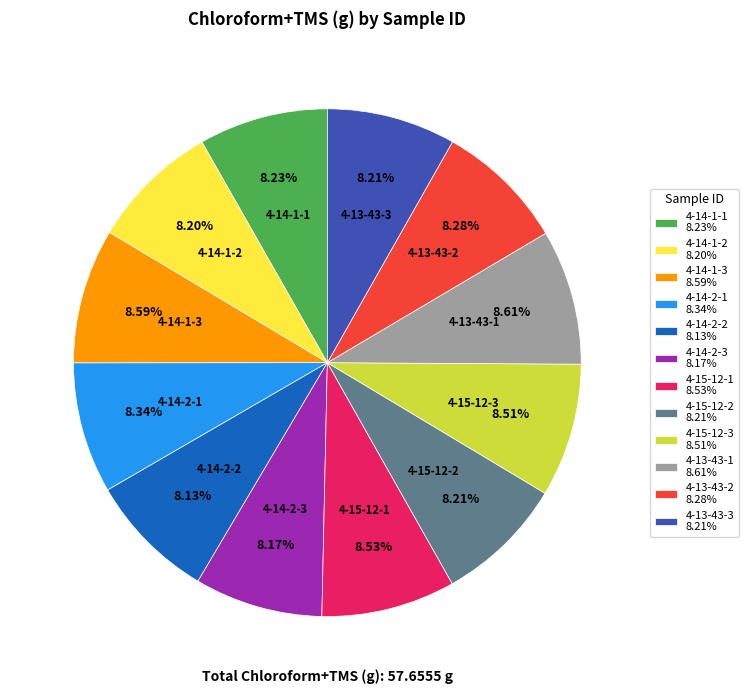

Is there a majority slice in this chart?

No